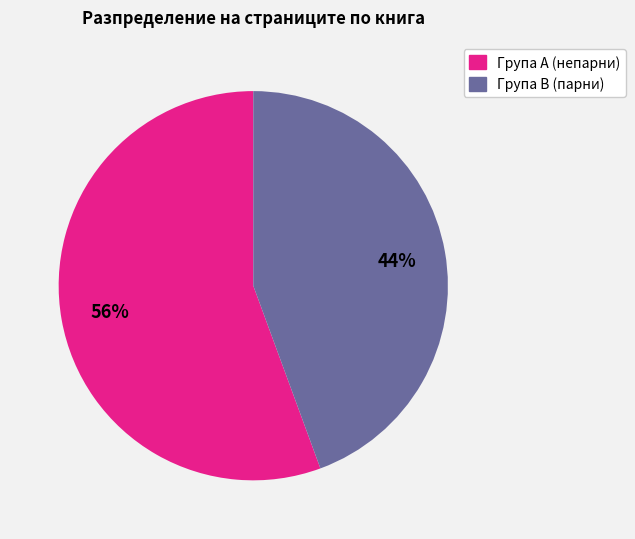

Is there a majority slice in this chart?

Yes